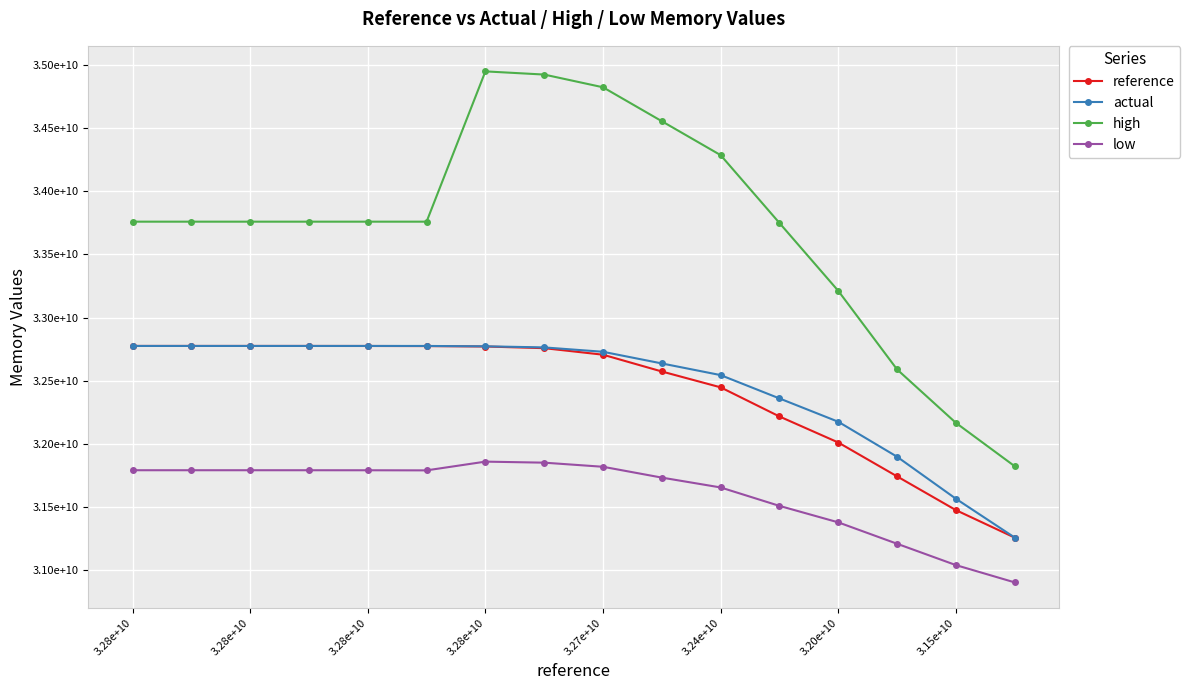

Rank the series by their maximum value, from lowest to highest.

low, actual, reference, high